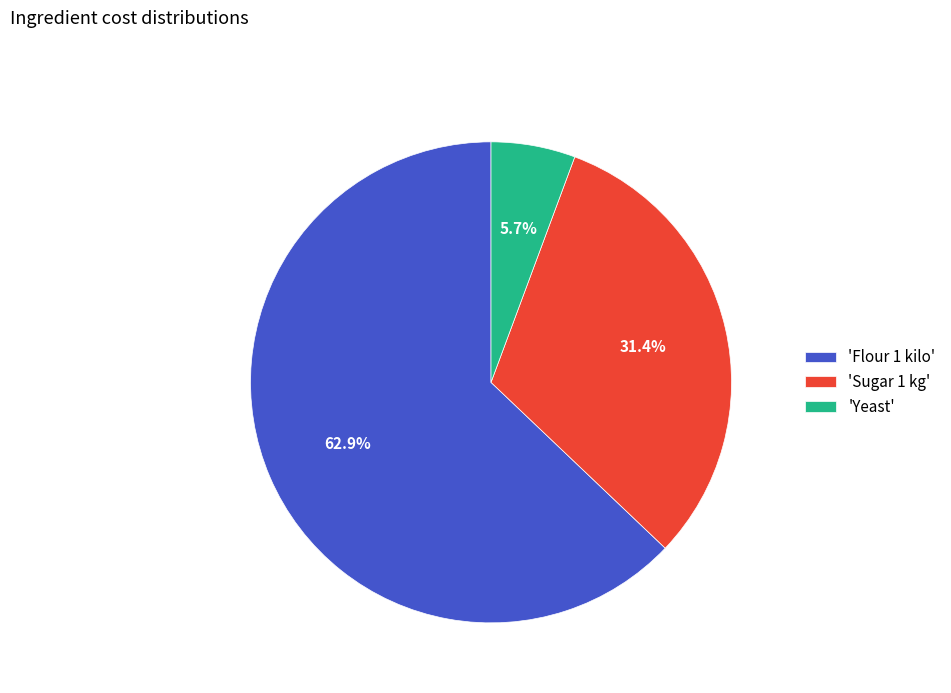

Combined, do 'Sugar 1 kg' and 'Yeast' account for over 50%?

No